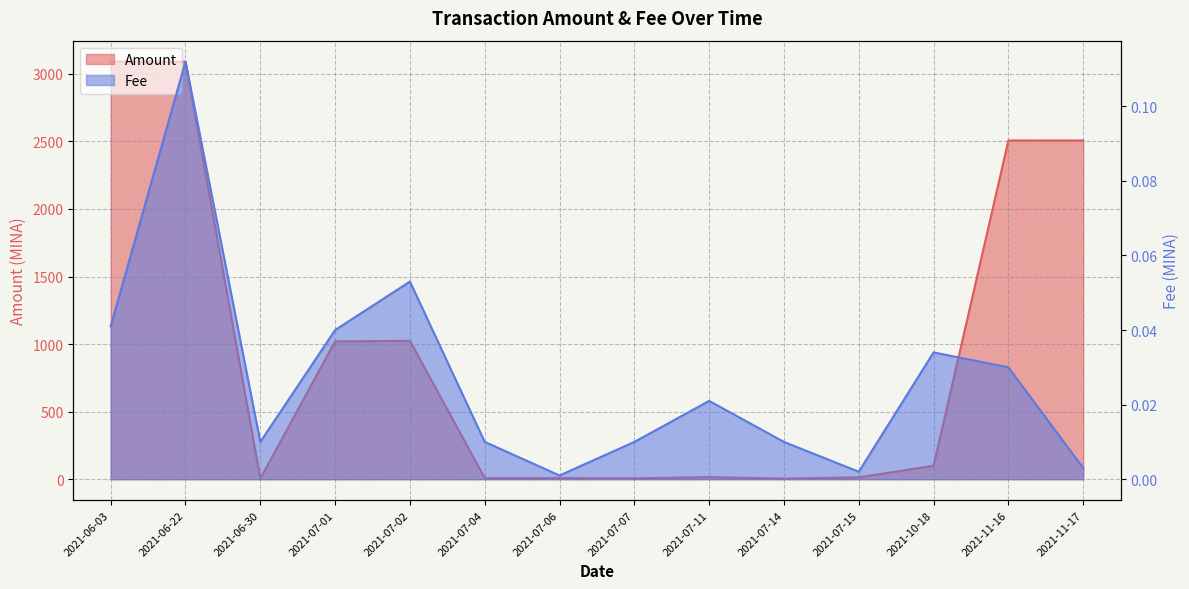

Is the value of Fee at 2021-07-02 greater than the value of Amount at 2021-06-22?

No